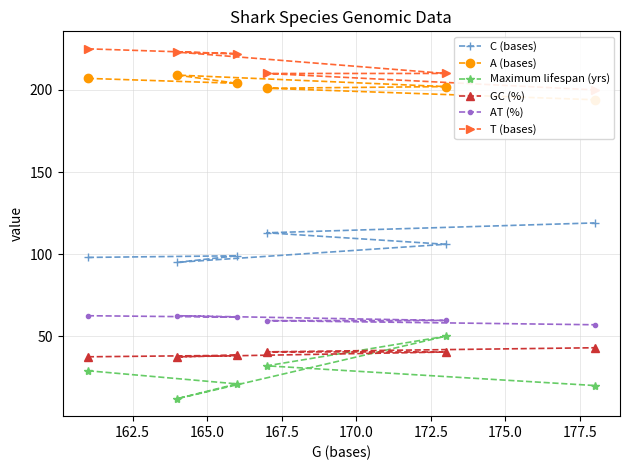

True or false: A (bases) and AT (%) intersect in this chart.

False